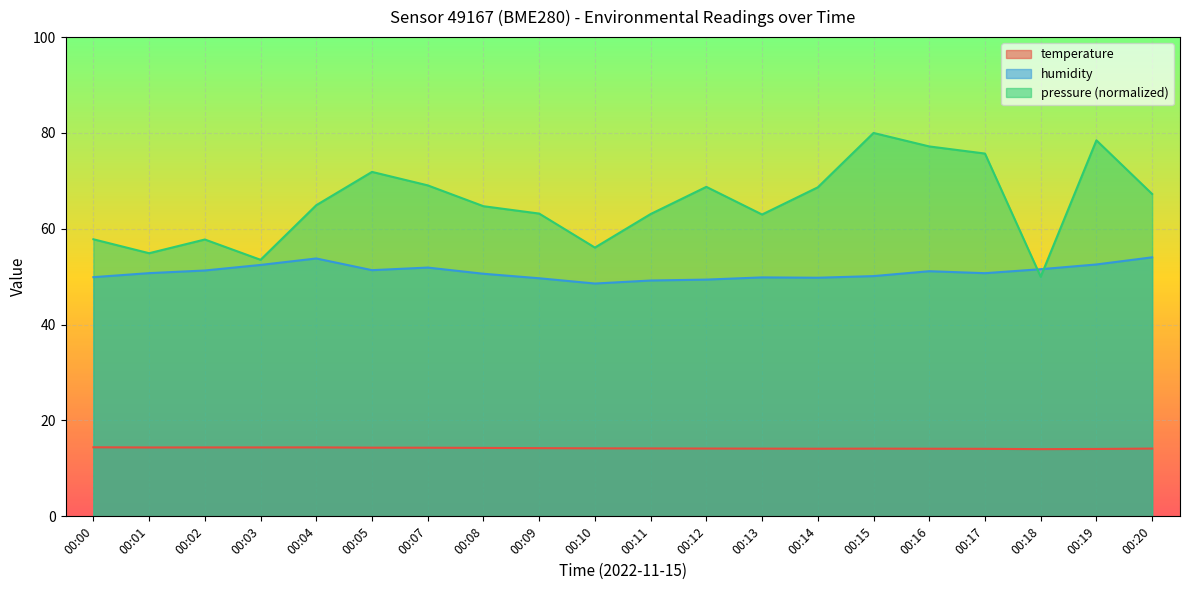

What is the lowest value of the pressure_scaled series?

50.0